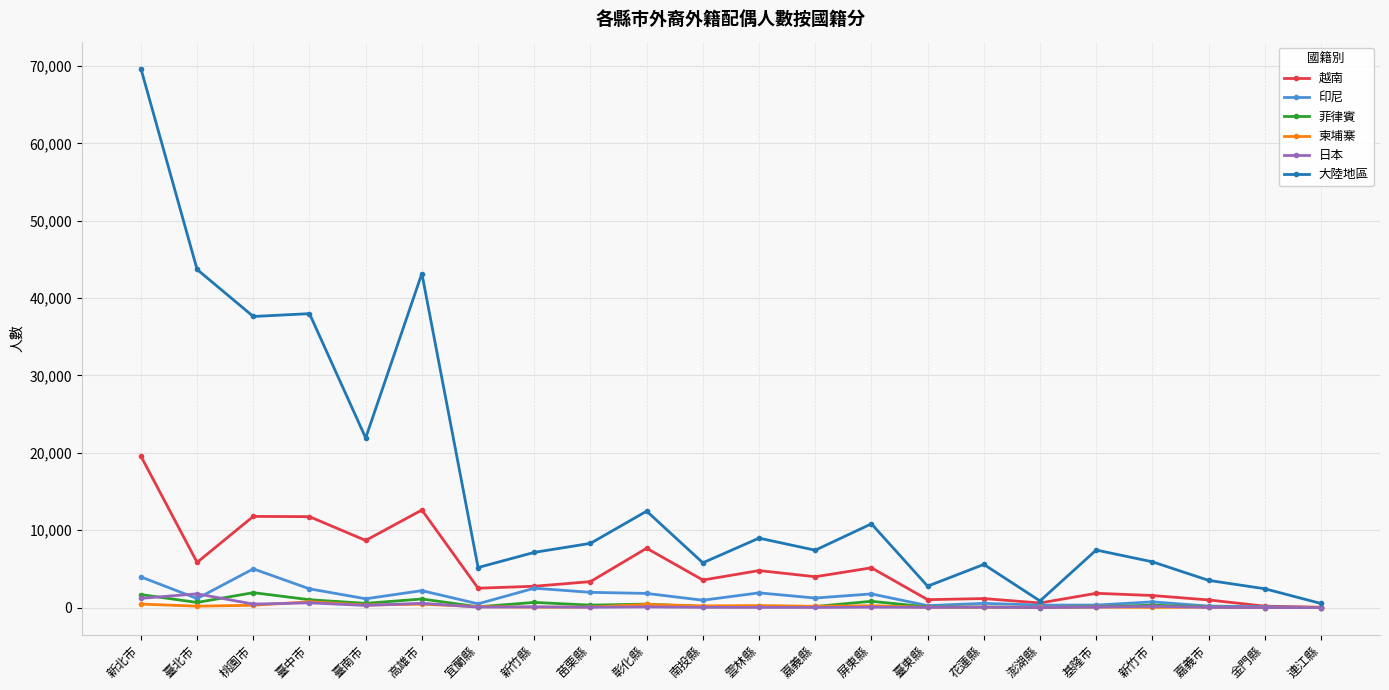

Which category has the highest value across all series?

新北市